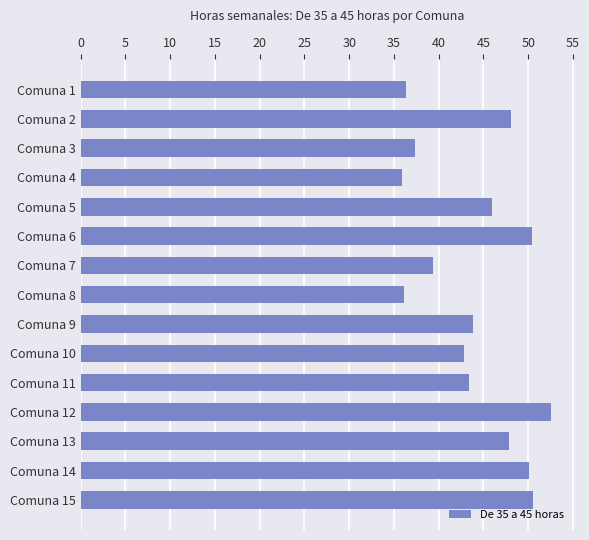

What is the value of the 15th bar from the top?

50.5